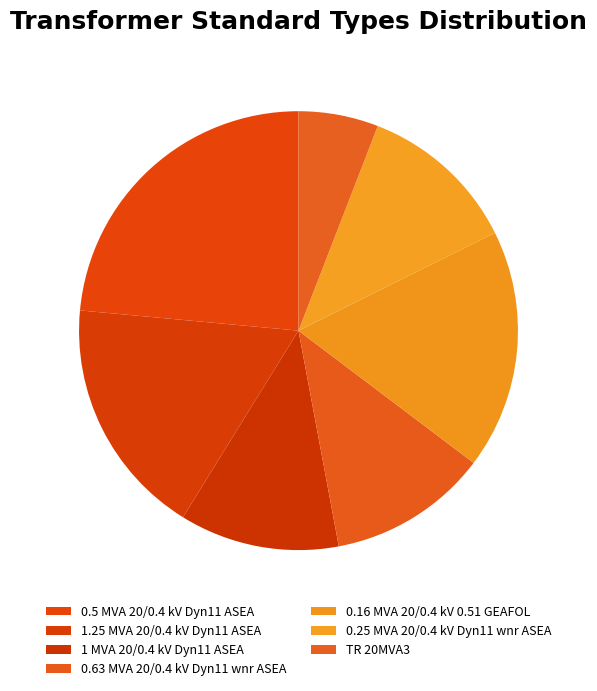

Which slice is the largest?

0.5 MVA 20/0.4 kV Dyn11 ASEA